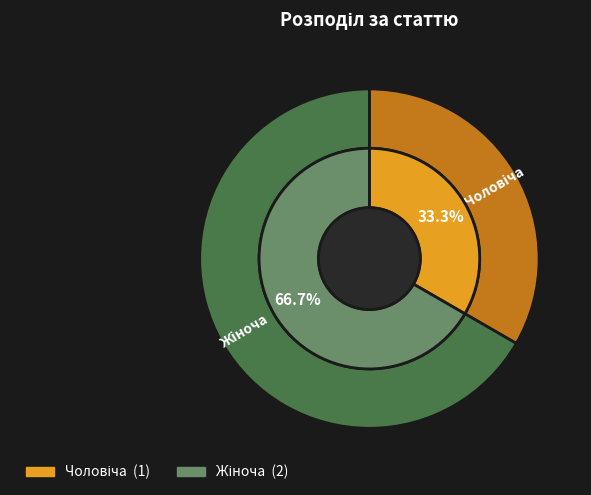

Which category has the smallest portion of the pie?

Чоловіча